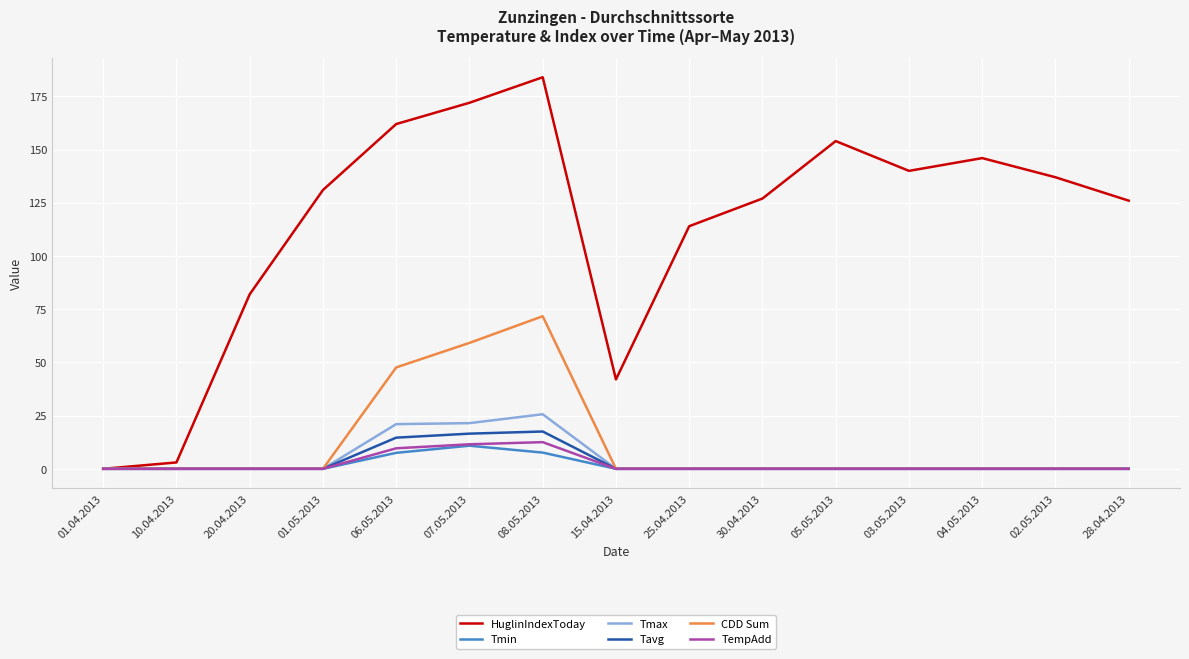

Read the CDD Sum value at 06.05.2013.

47.6